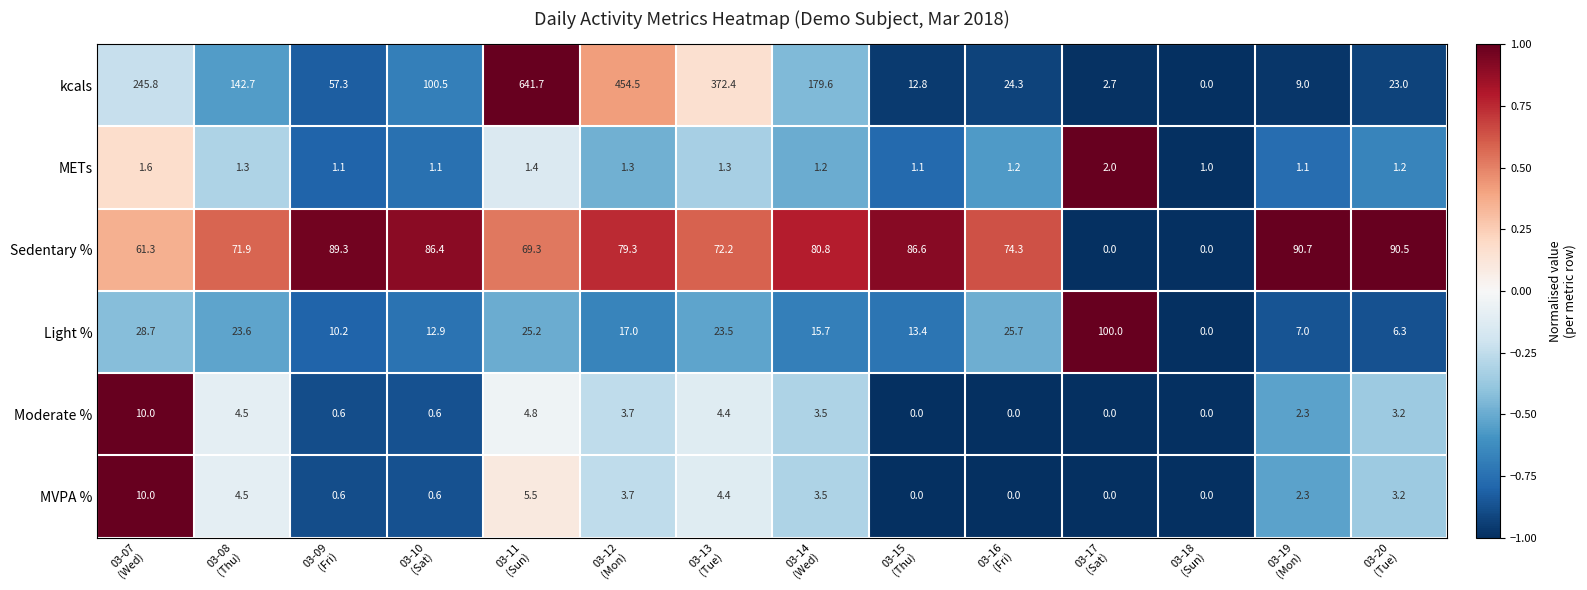

Which series changed the most between 03-18
(Sun) and 03-20
(Tue)?

Sedentary %